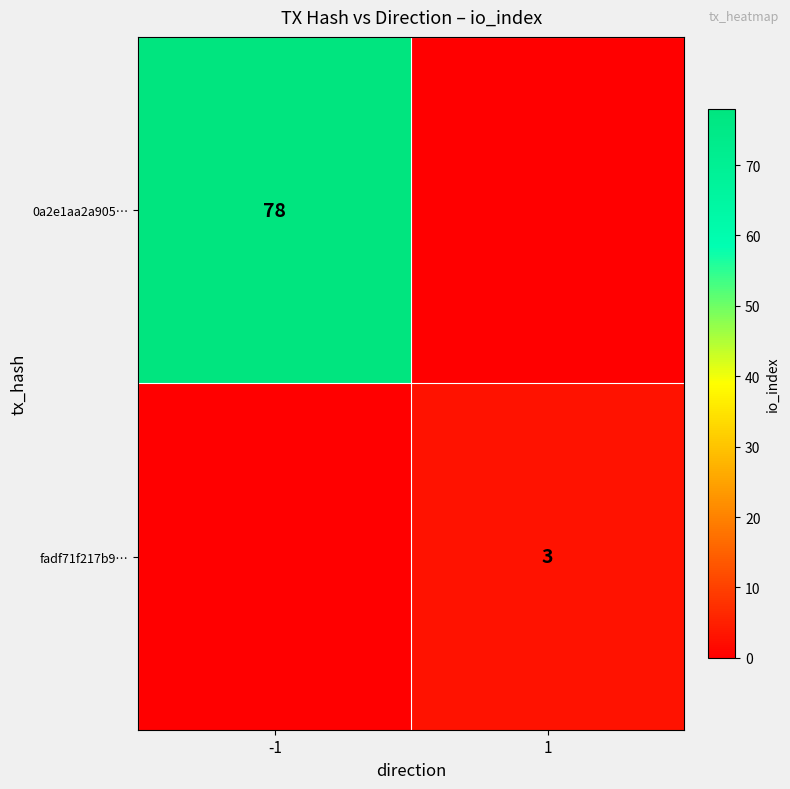

Is it true that fadf71f217b9… equals 3 at 1?

True